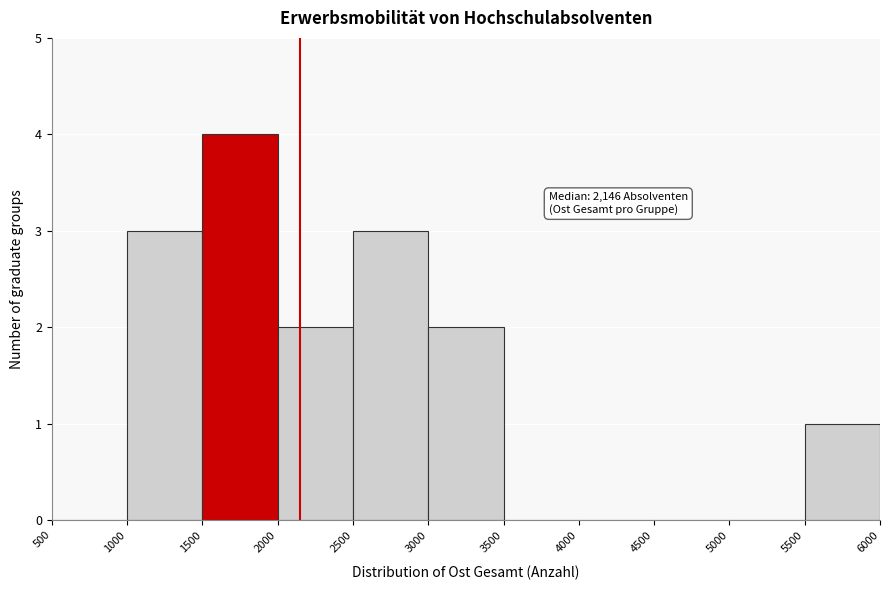

Over which range of the x-axis is the bar tallest?

1500 to 2000